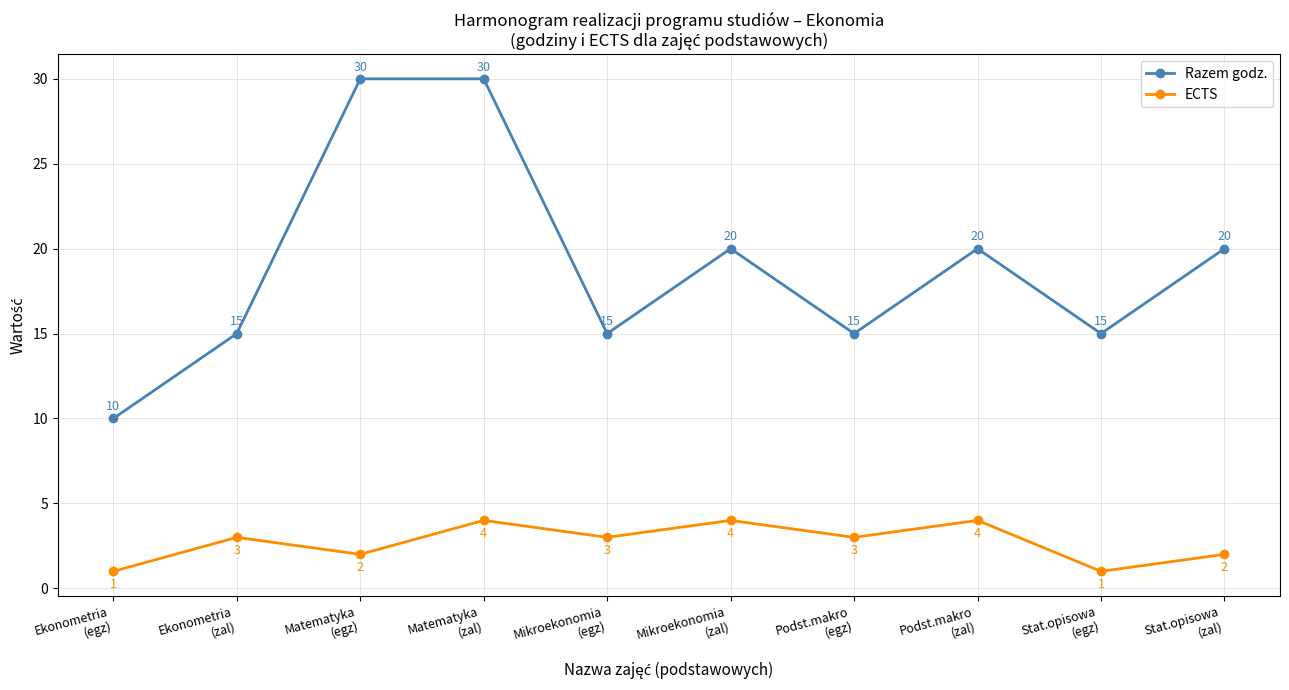

What is the total value across all series at Ekonometria
(zal)?

18